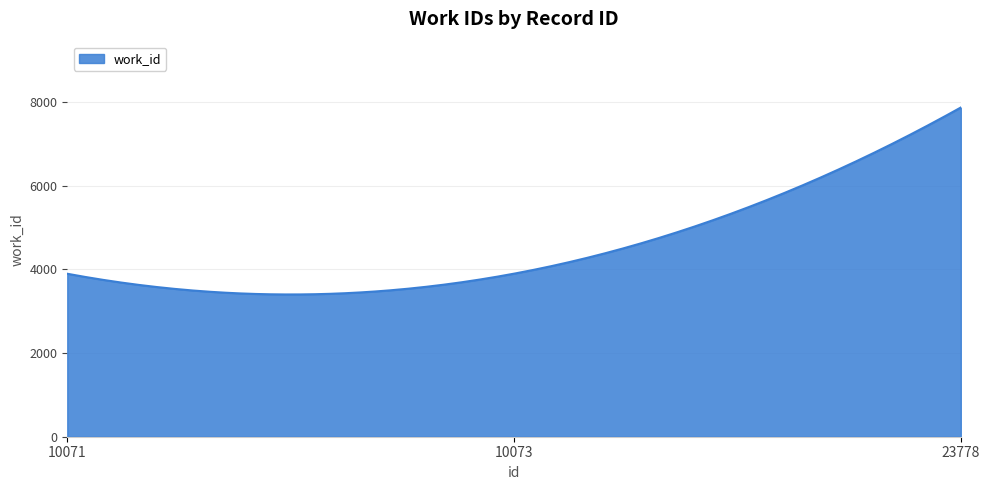

What is the maximum value shown in the chart?

7864.0